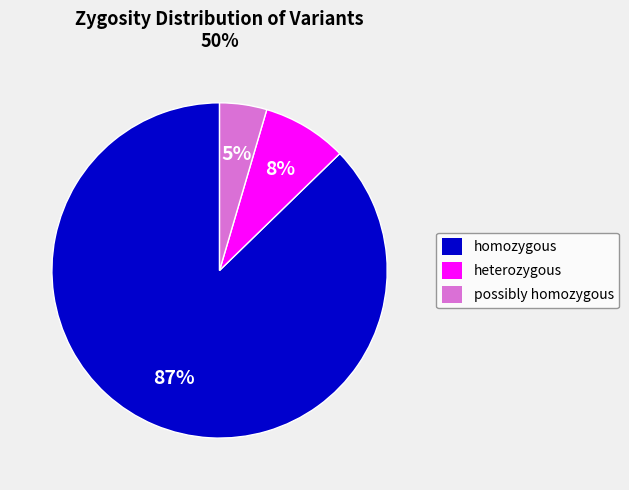

Which slice is the largest?

homozygous